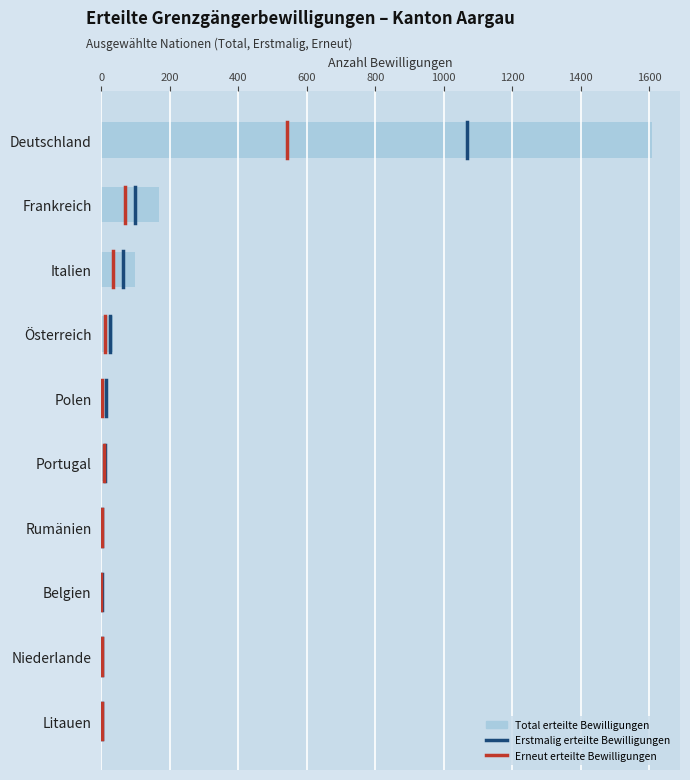

Which has a higher value, Frankreich or Belgien?

Frankreich